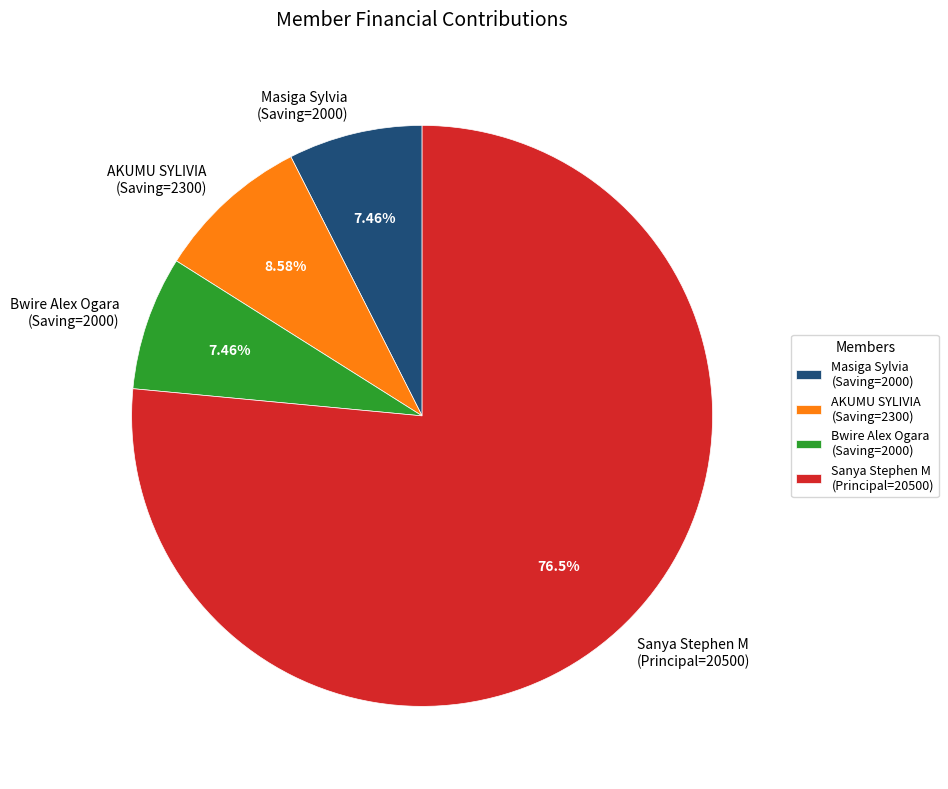

Does any single category account for the majority?

Yes